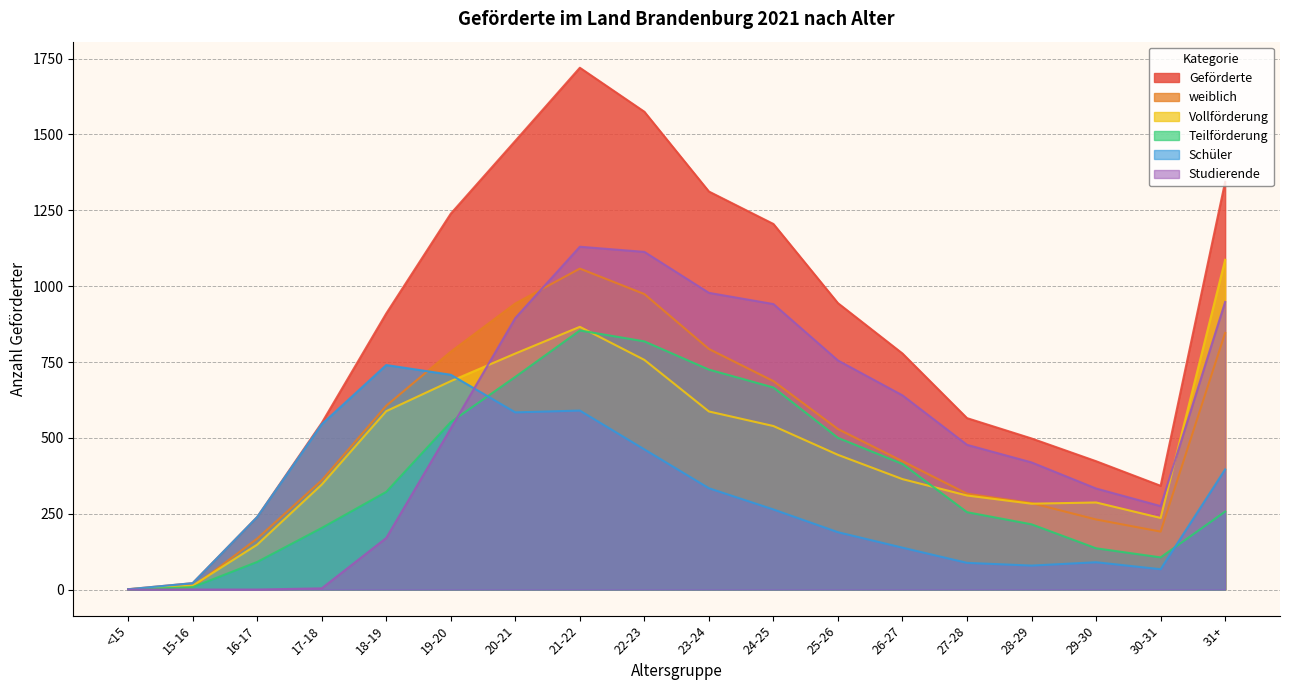

What are all the series names shown in the legend?

Geförderte, weiblich, Vollförderung, Teilförderung, Schüler, Studierende